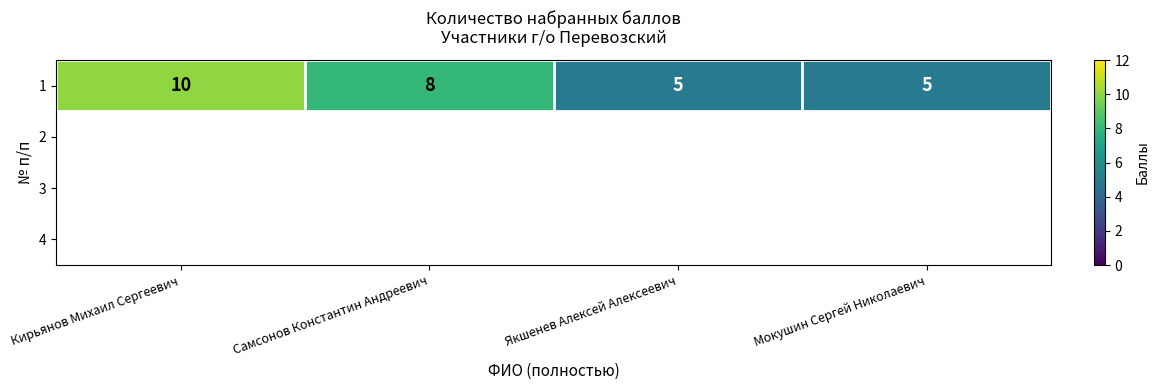

Which has a higher value, Кирьянов Михаил Сергеевич or Якшенев Алексей Алексеевич?

Кирьянов Михаил Сергеевич